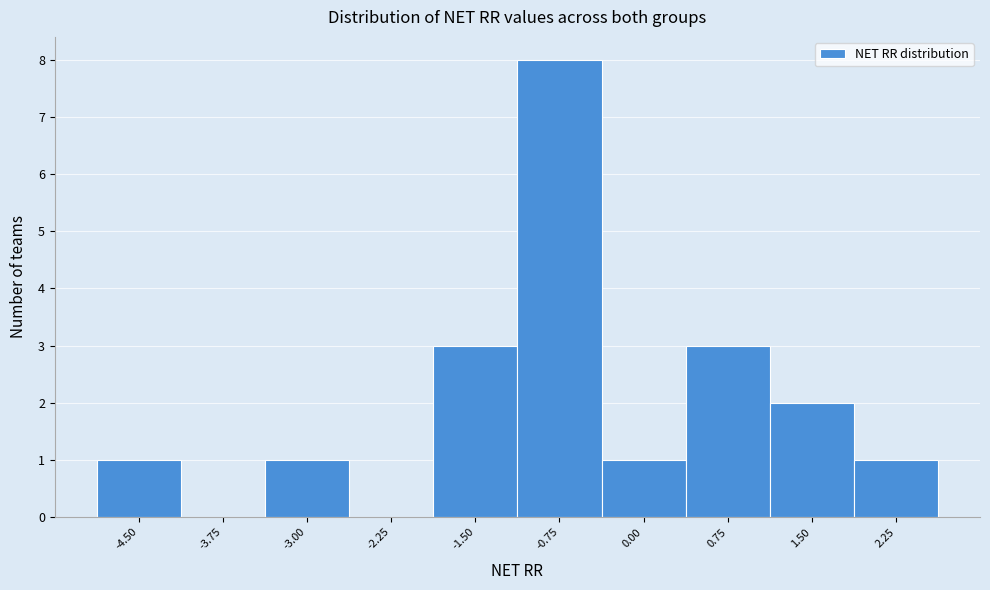

Reading left to right, list all the values displayed in this chart.

-4.50=1	-3.75=0	-3.00=1	-2.25=0	-1.50=3	-0.75=8	0.00=1	0.75=3	1.50=2	2.25=1